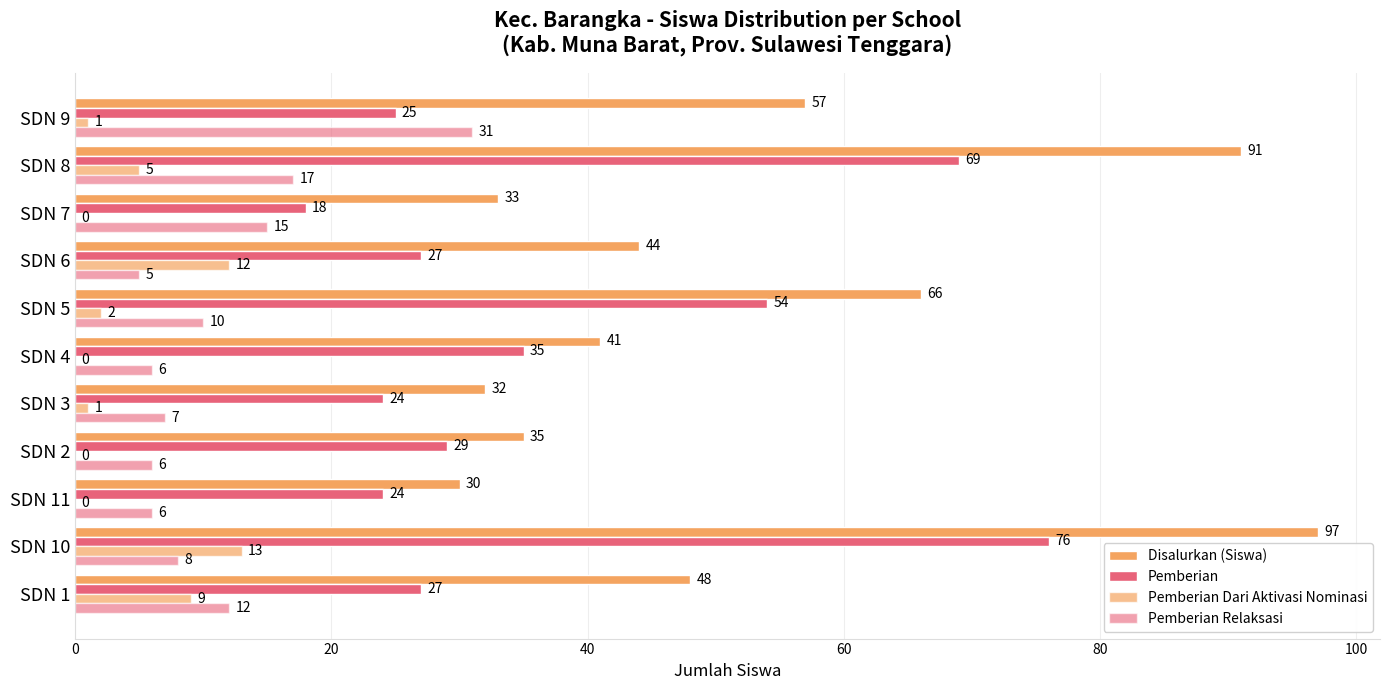

Reading right to left, list all the values displayed in this chart.

Disalurkan (Siswa): 57	91	33	44	66	41	32	35	30	97	48
Pemberian: 25	69	18	27	54	35	24	29	24	76	27
Pemberian Dari Aktivasi Nominasi: 1	5	0	12	2	0	1	0	0	13	9
Pemberian Relaksasi: 31	17	15	5	10	6	7	6	6	8	12